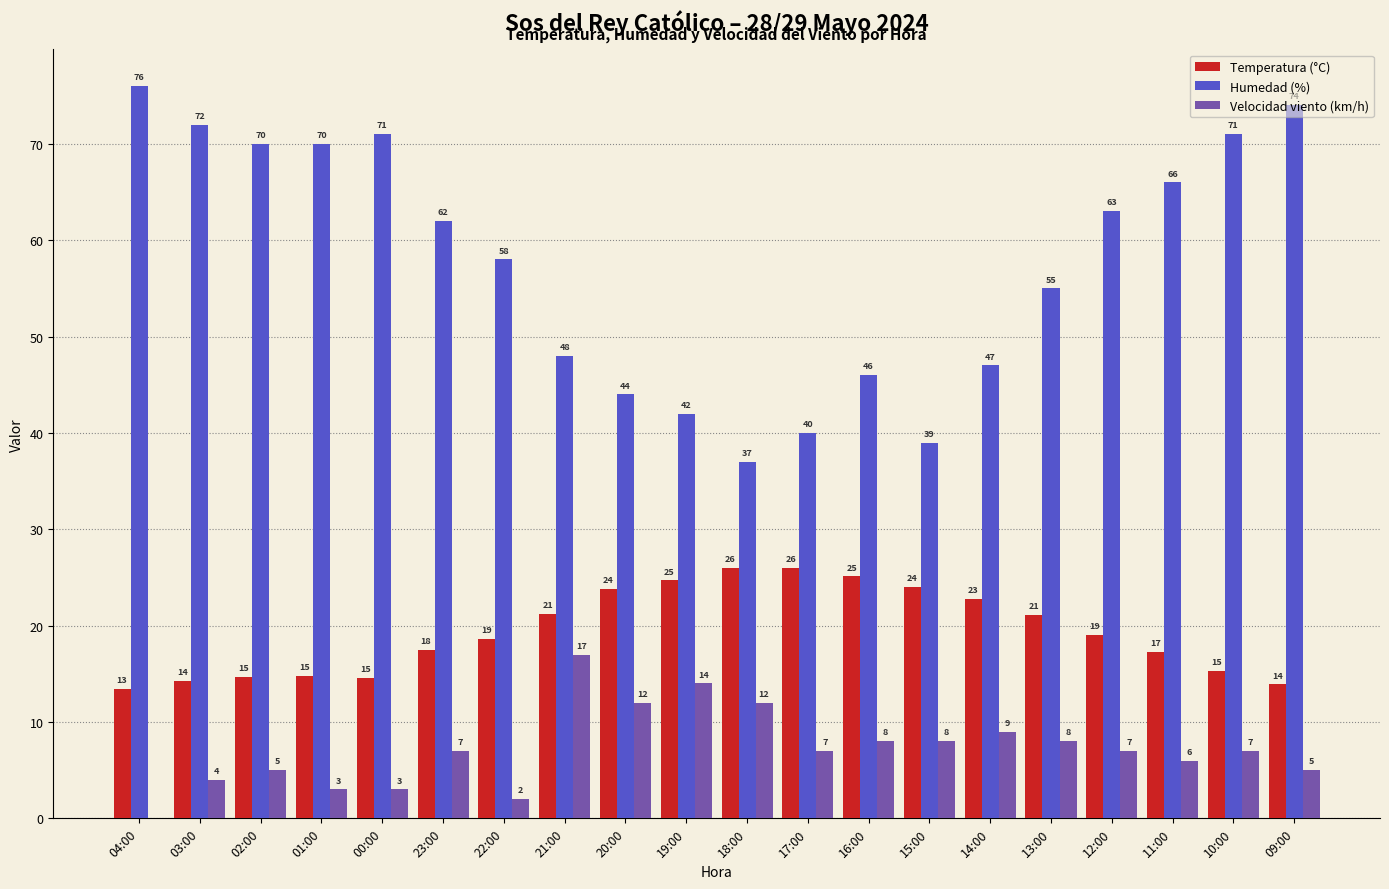

What is the sum of the Velocidad viento (km/h) values at 19:00 and 10:00?

21.0